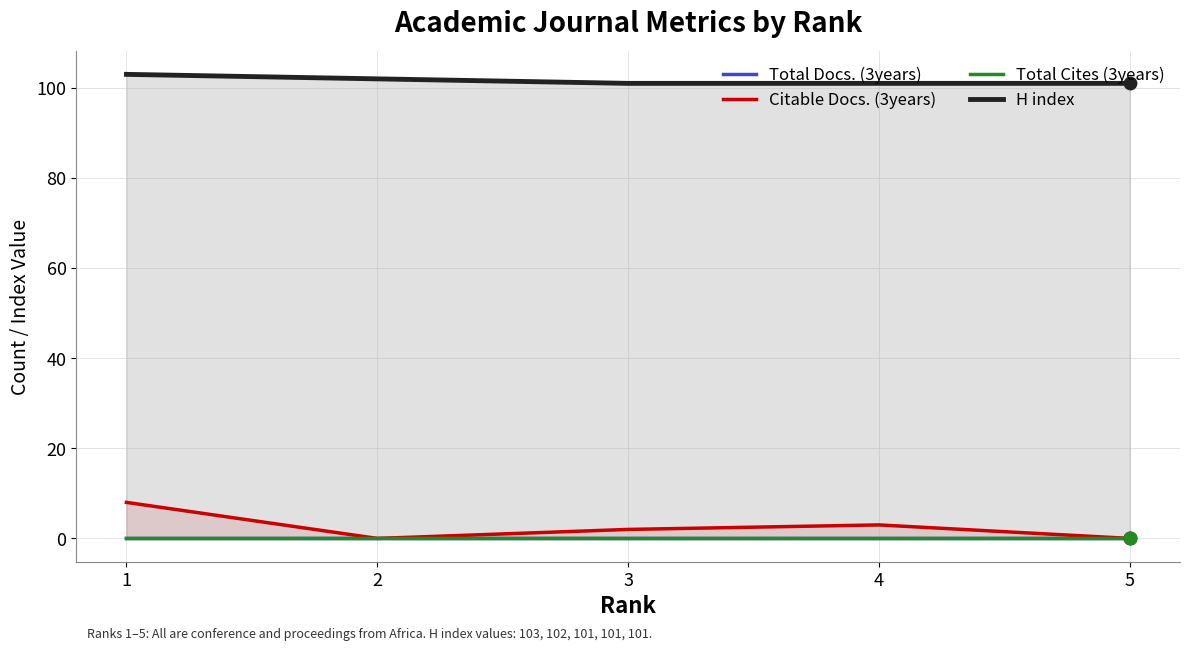

Is the value of Total Cites (3years) at 1 greater than the value of H index at 2?

No